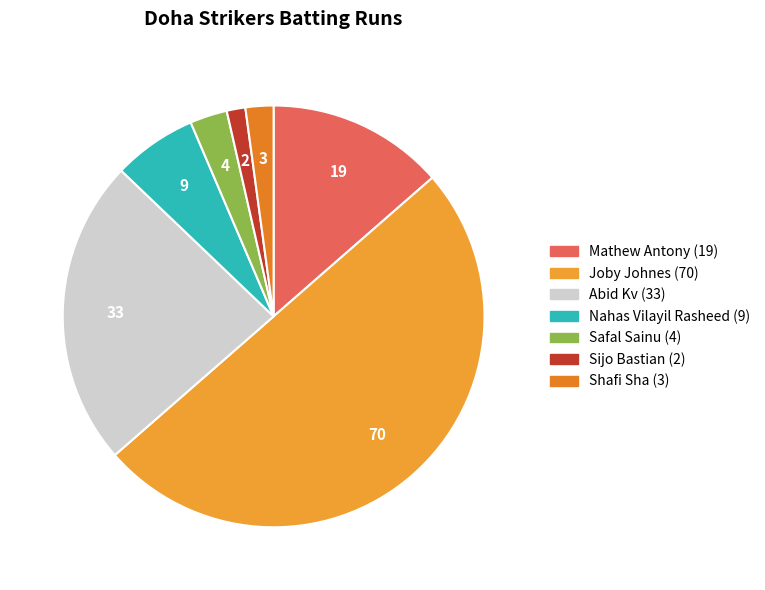

How many segments does this pie chart have?

7